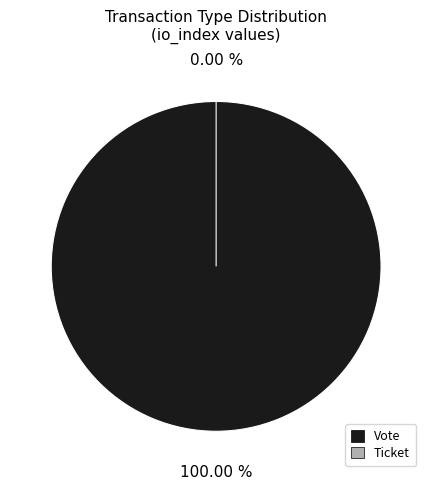

Which category has the biggest portion of the pie?

Vote